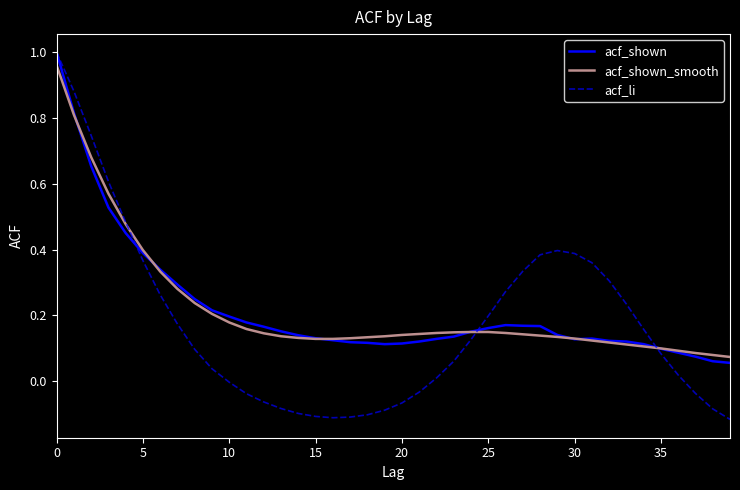

Which series has the widest spread of values?

acf_li